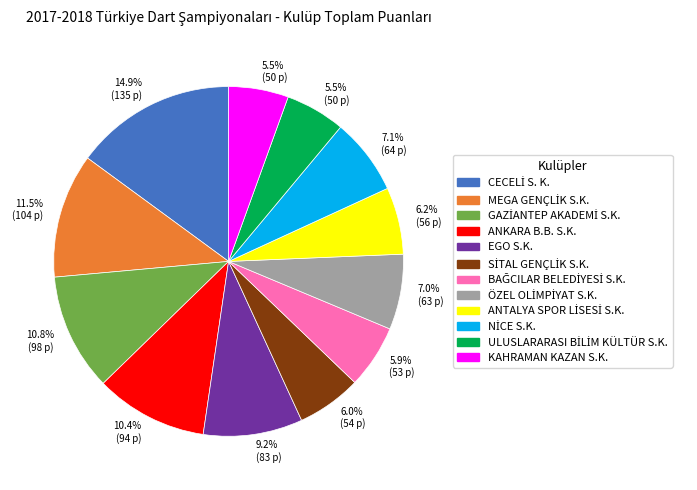

Is there any slice that represents more than half of the pie?

No